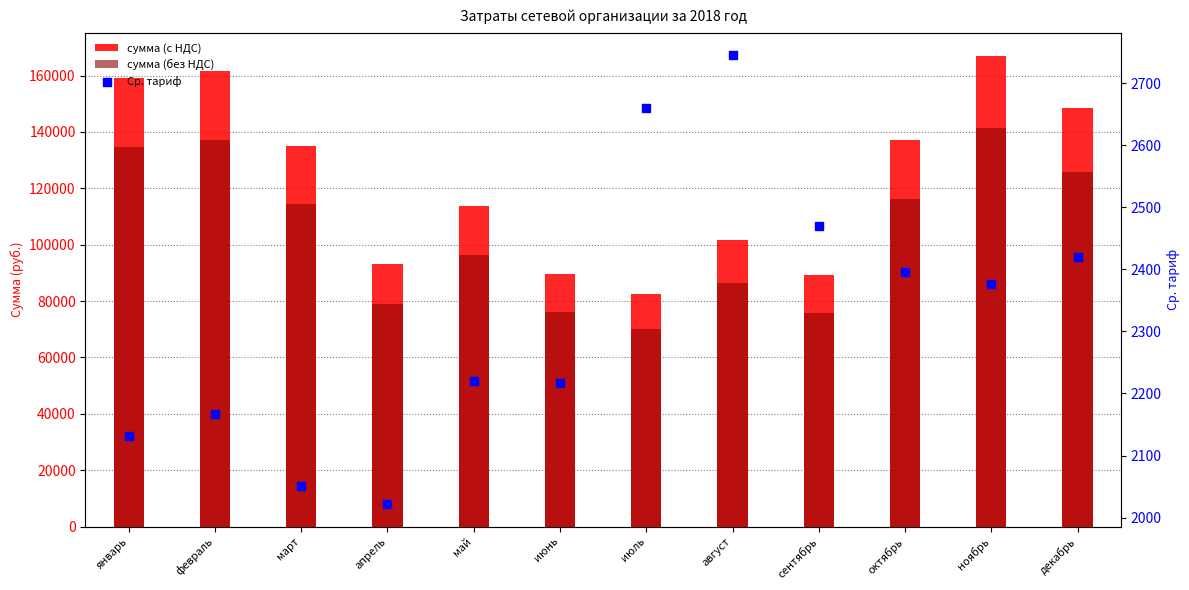

What are all the series names shown in the legend?

сумма (с НДС), сумма (без НДС), Ср. тариф